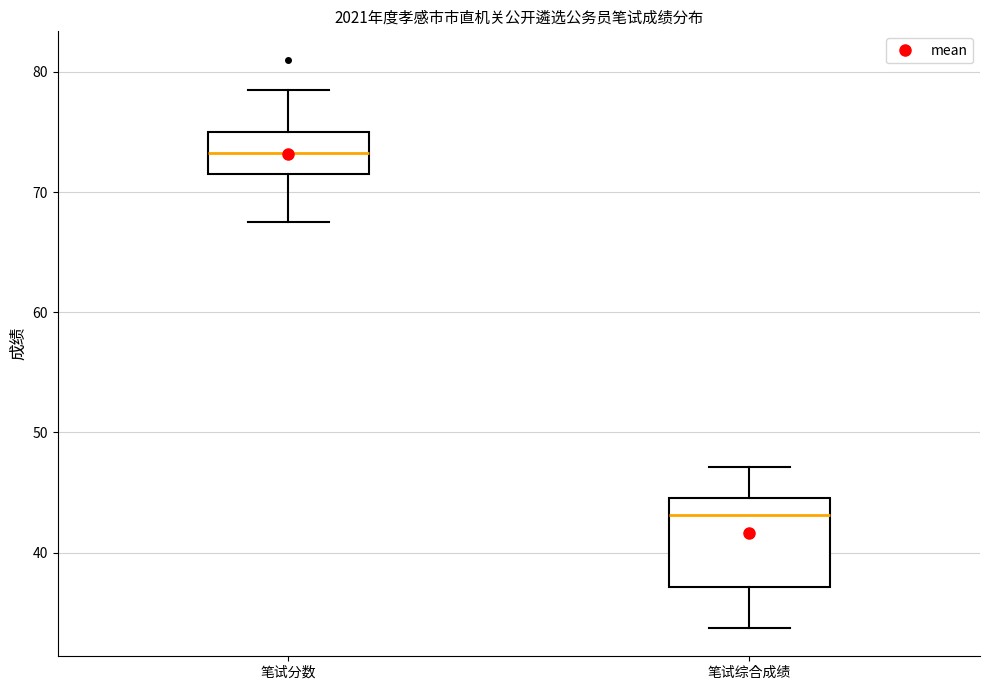

Reading left to right, transcribe this box plot: for each box, give where its median line is, the range the box spans, and where its two whiskers end, as read against the y-axis. The values are not printed on the chart, so give them approximately, as read against the axis.

笔试分数: median 73, box 72 to 75, whiskers 68 to 79
笔试综合成绩: median 43, box 37 to 45, whiskers 34 to 47